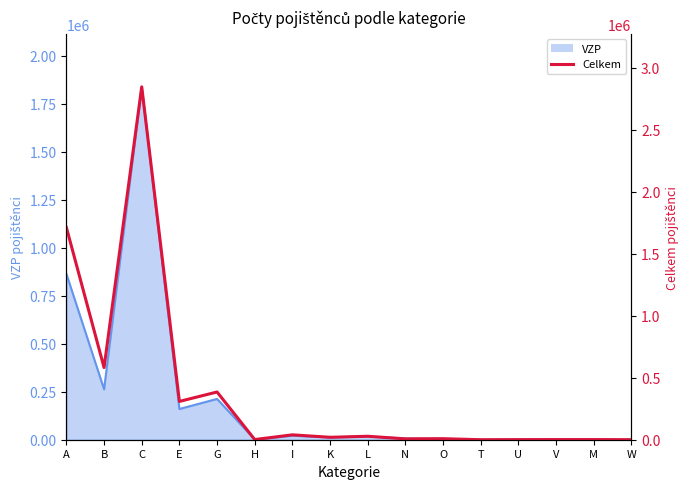

Where is the first local maximum?

C